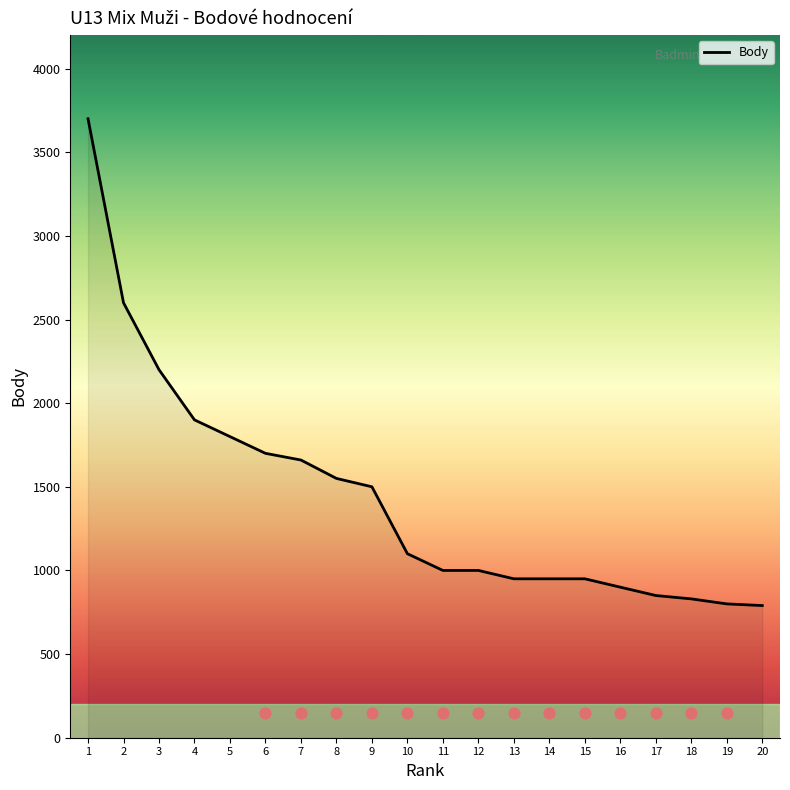

What is the change in value from 6 to 20?

-910